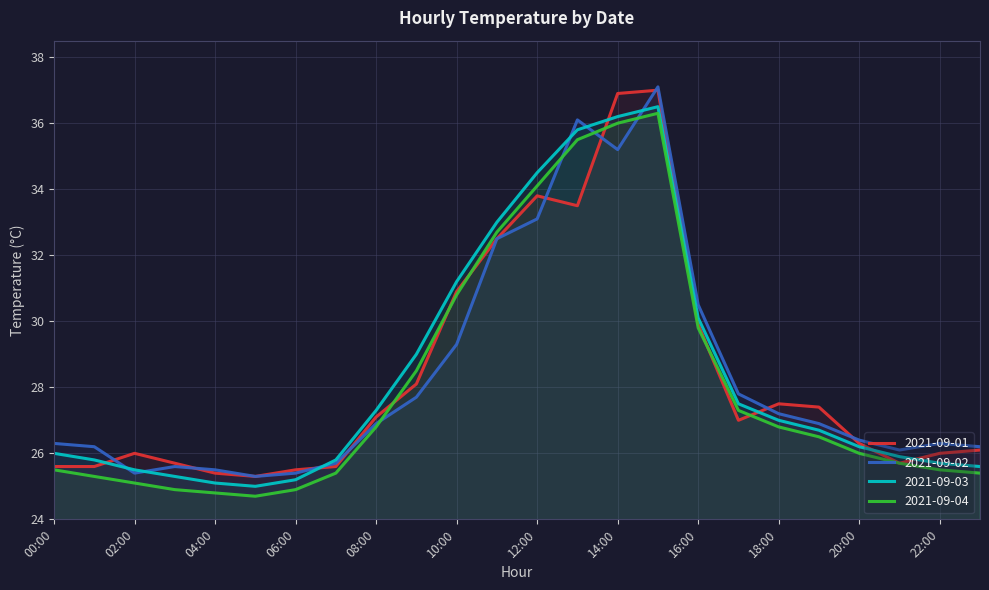

How many lines are shown in the chart?

4